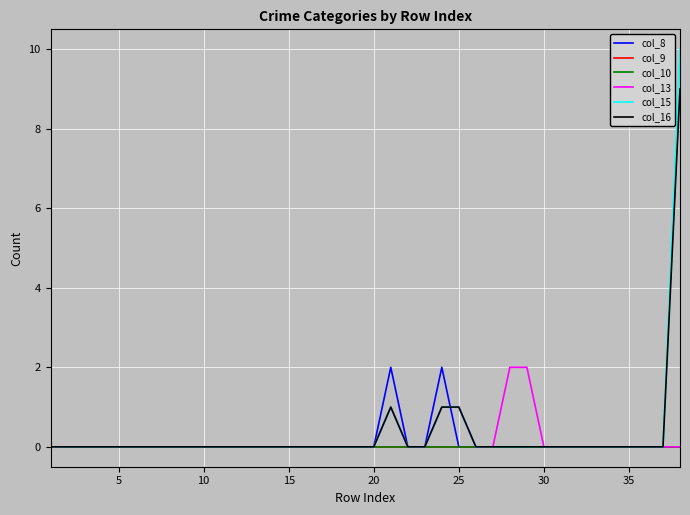

True or false: col_8 and col_13 cross at least once.

True